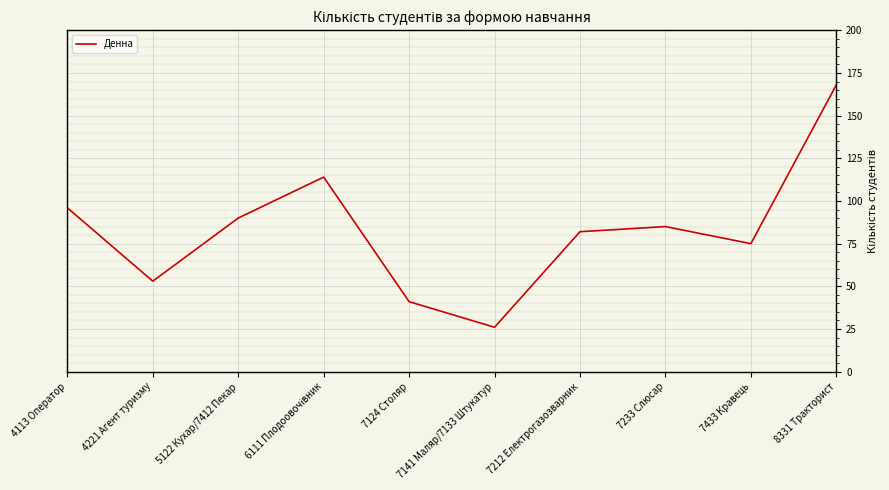

Which has a higher value, 8331 Тракторист or 7141 Маляр/7133 Штукатур?

8331 Тракторист